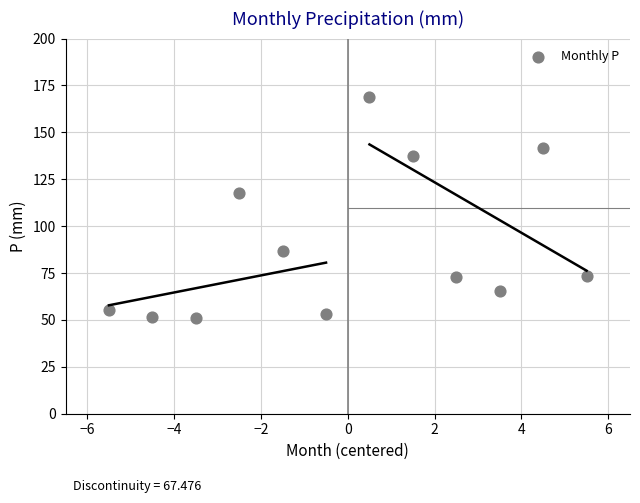

What Y value in the scatter plot is closest to 110?

117.5